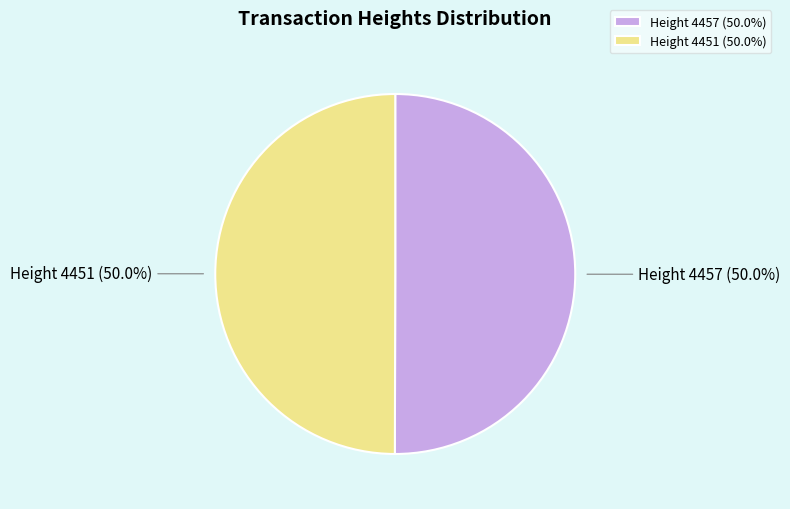

What percentage is the Height 4451 slice, to the nearest percent?

50%